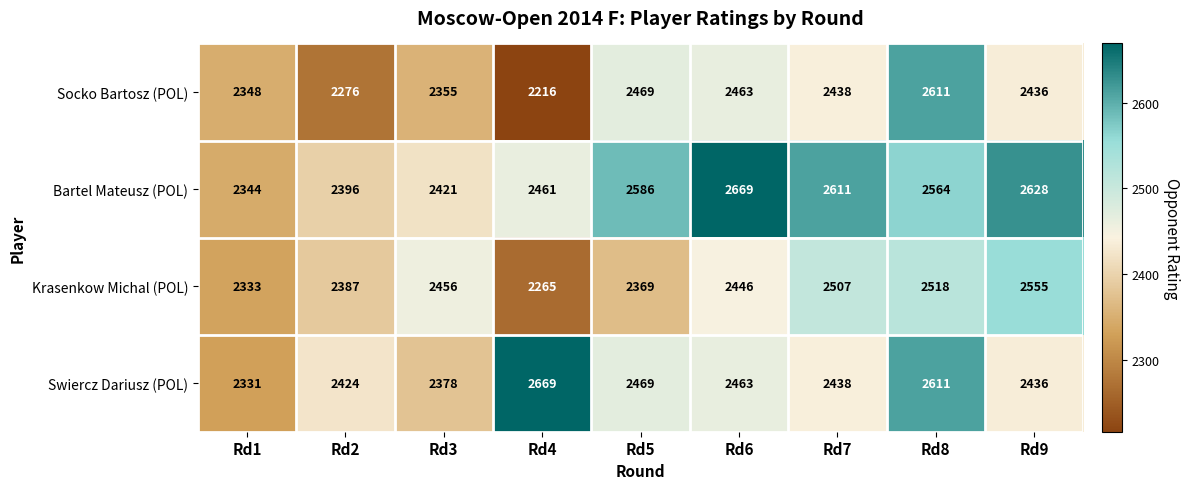

List the series in order of their overall mean, highest first.

Bartel Mateusz (POL), Swiercz Dariusz (POL), Krasenkow Michal (POL), Socko Bartosz (POL)